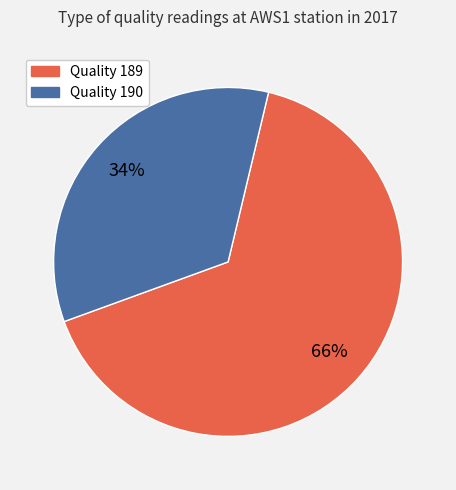

Is there any slice that represents more than half of the pie?

Yes